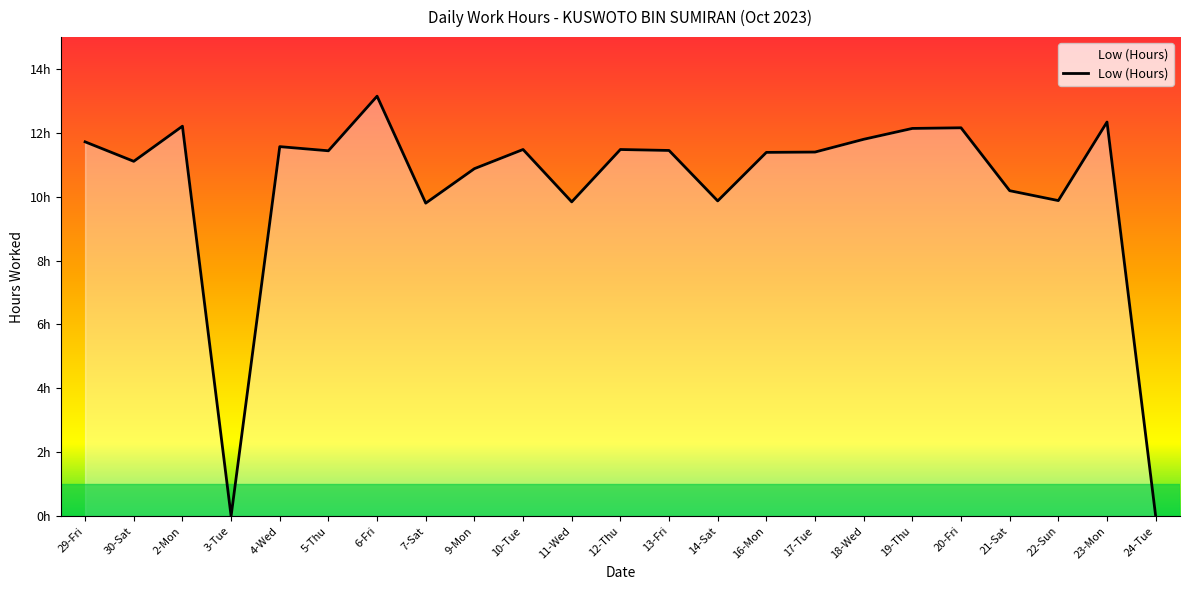

Is this an area chart (filled region under the line)?

Yes